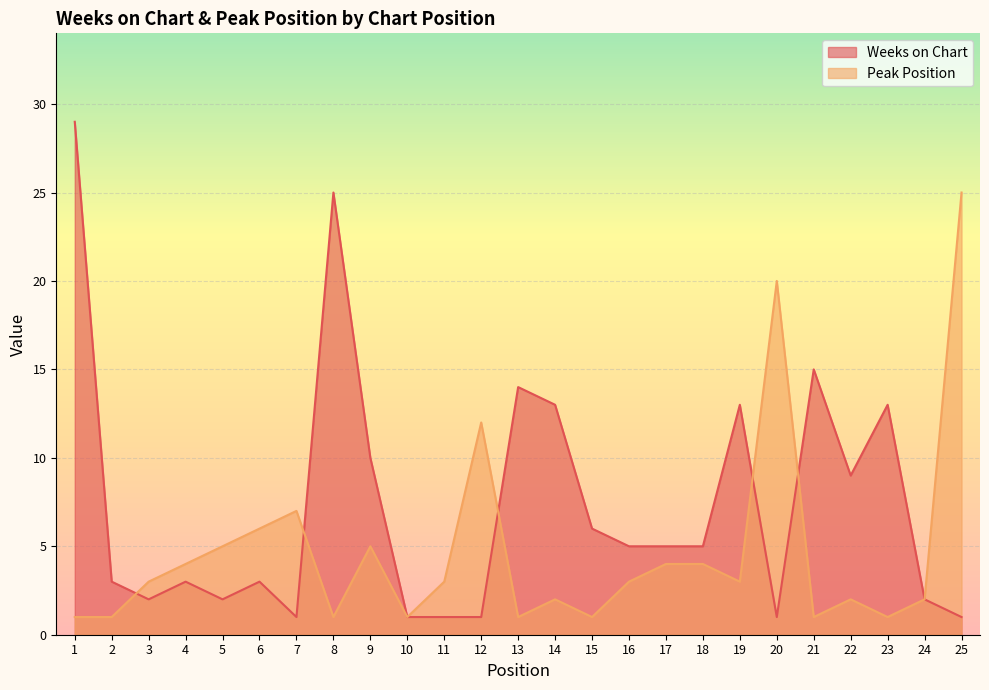

Is the value of Weeks on Chart at 5 greater than the value of Peak Position at 24?

No